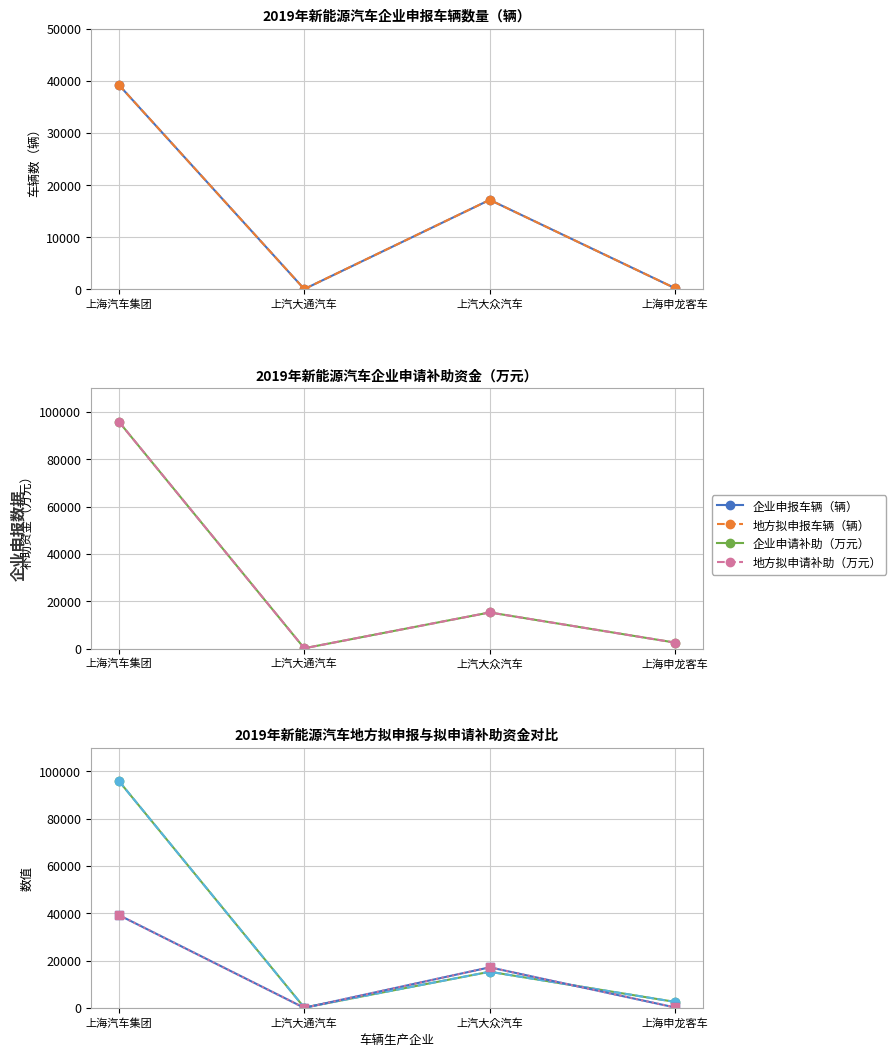

What is the minimum value shown in the chart?

57.0